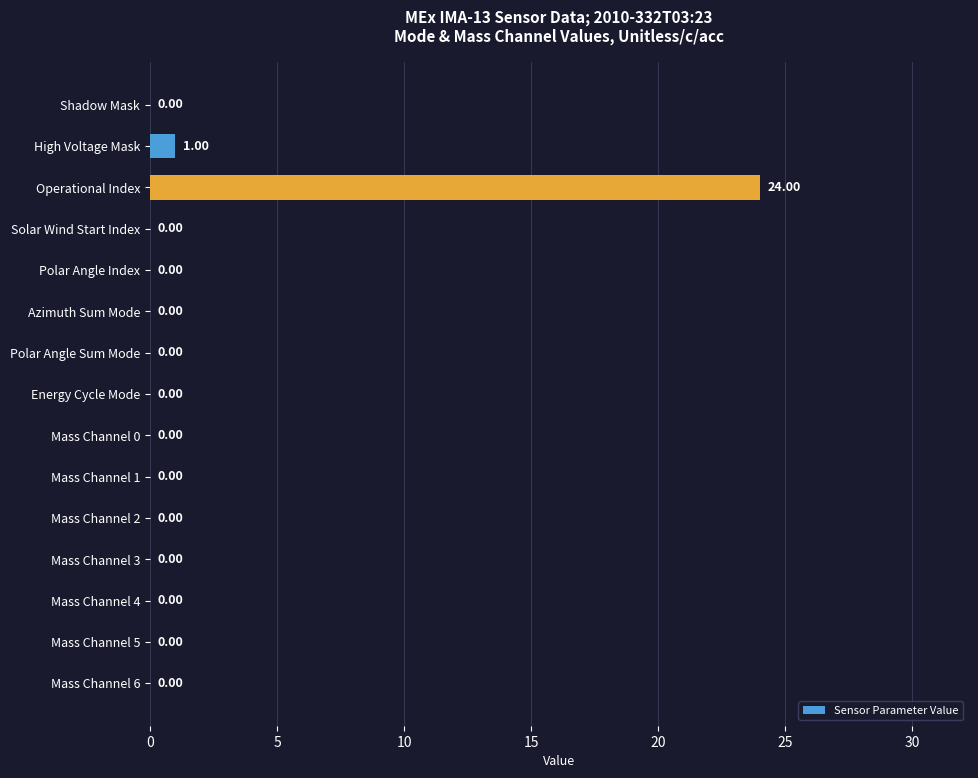

Which label corresponds to the largest value in the chart?

Operational Index